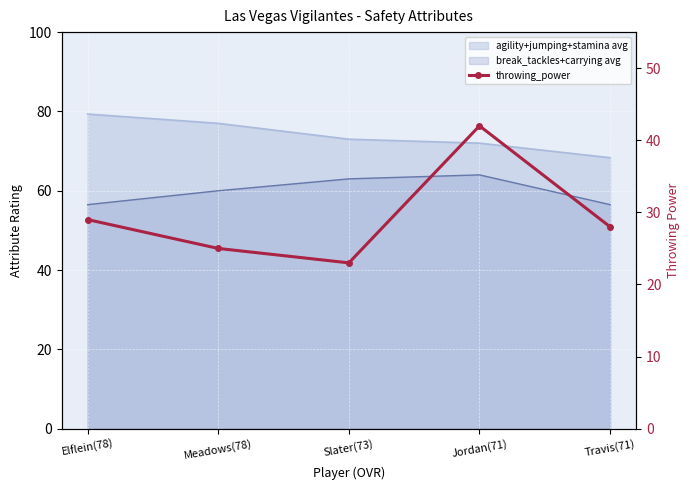

What value does the data have at Meadows(78), to the nearest 10?

20